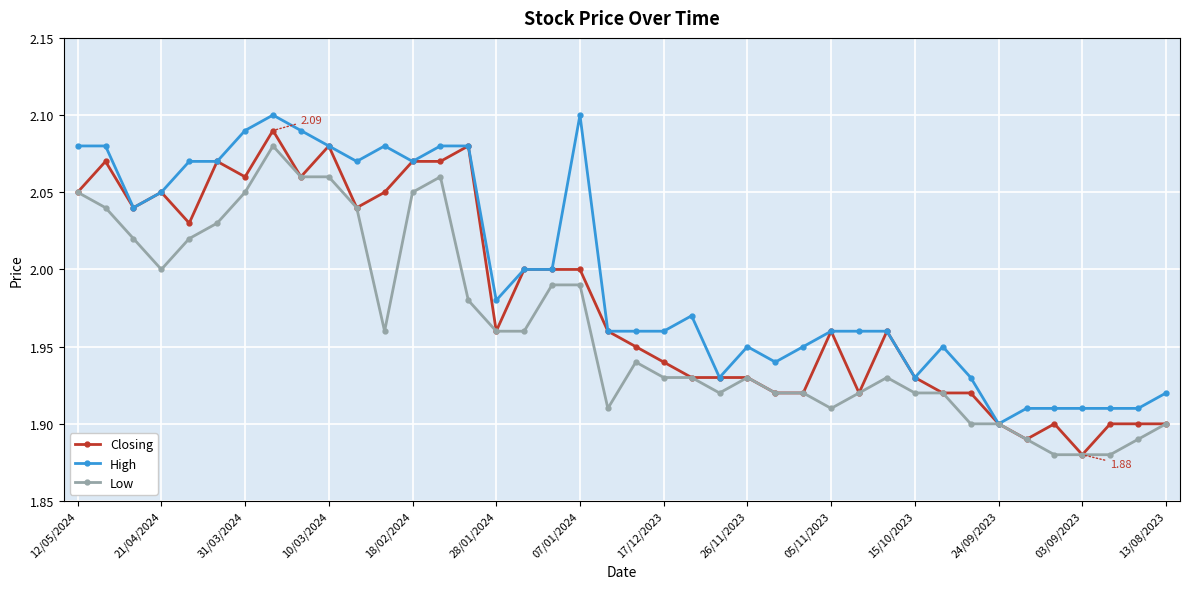

How many lines are shown in the chart?

3